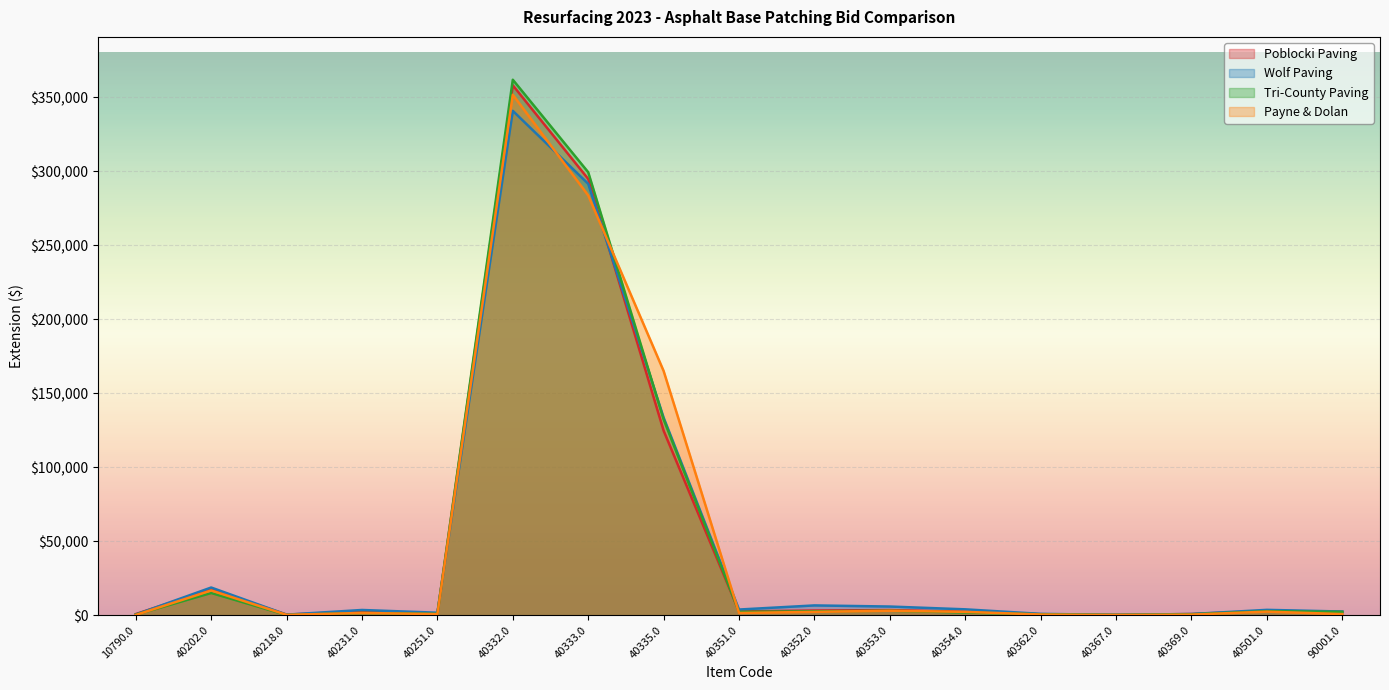

What is the total value across all series at 40335.0?

555450